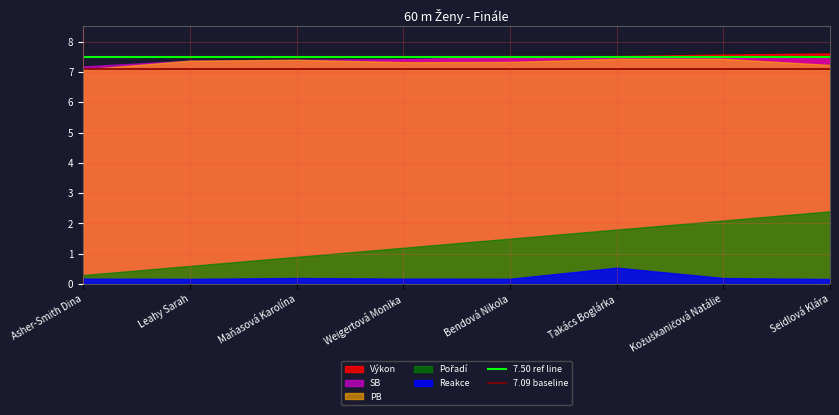

Where is 7.50 ref line nearest to the value 7?

Asher-Smith Dina